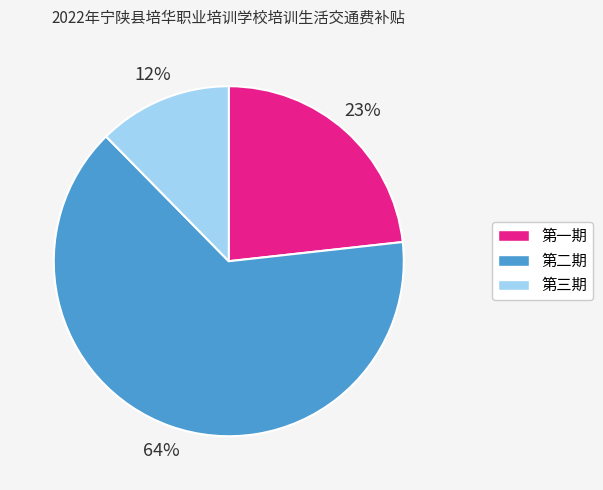

The 第二期 slice represents 64% of the pie. True or false?

True